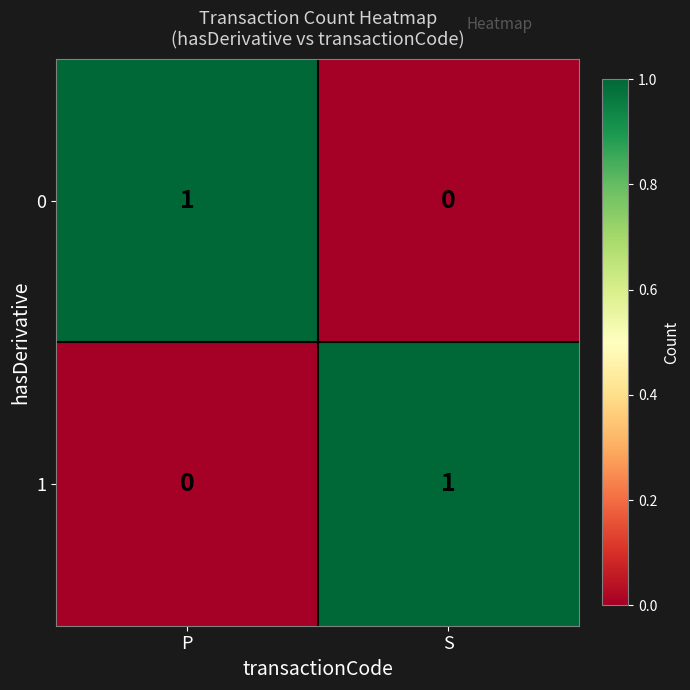

Where is 1 nearest to the value 0?

P